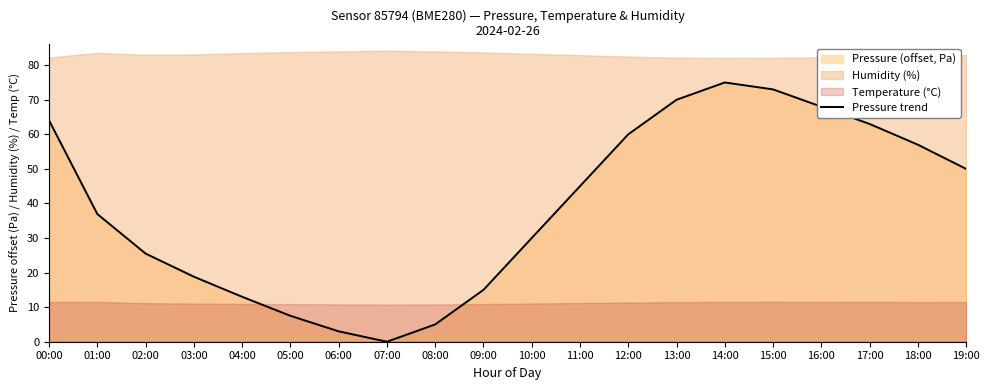

At which label does Pressure trend reach its peak?

14:00